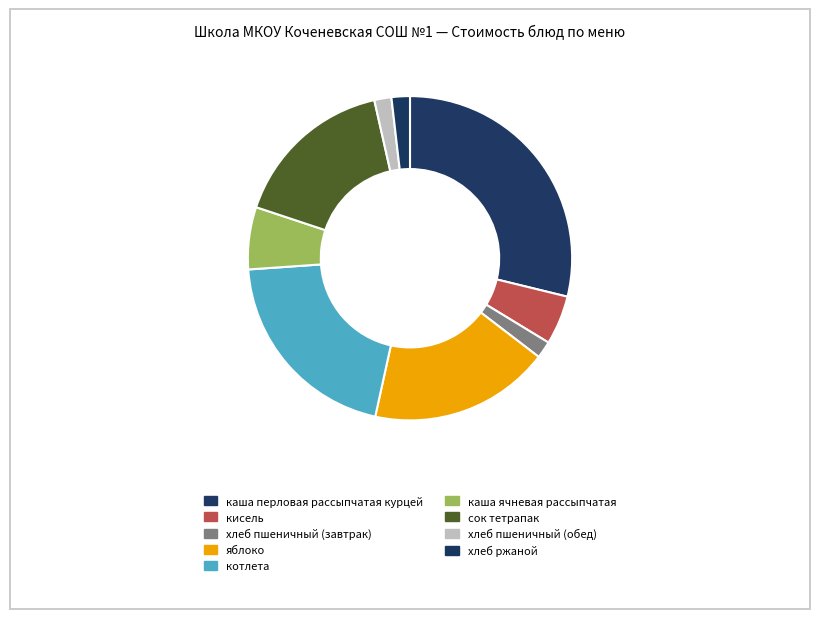

Which slice is the smallest?

хлеб пшеничный (завтрак)